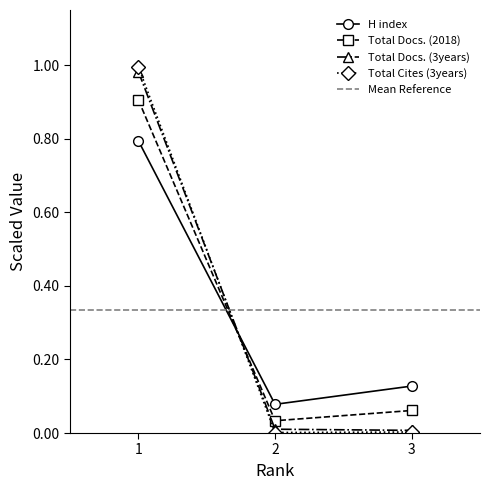

At which label does Total Docs. (3years) reach its minimum?

3